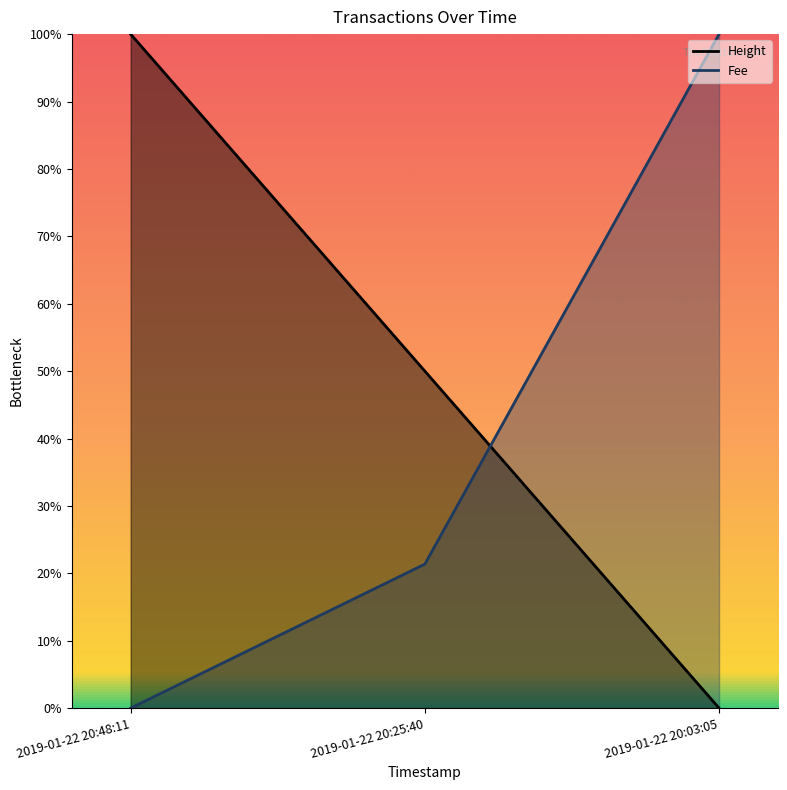

Rank the series by their maximum value, from lowest to highest.

Fee, Height